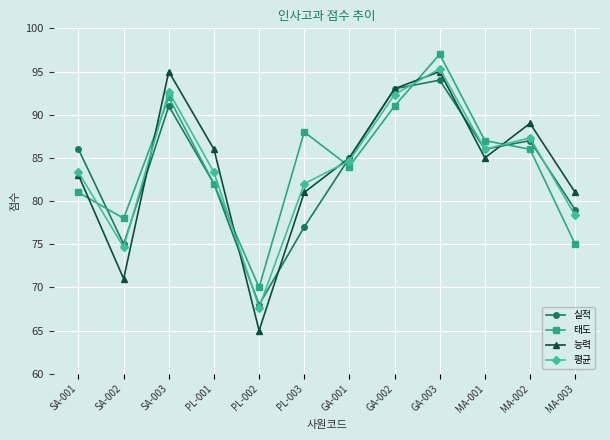

What is the highest value of the 능력 series?

95.0